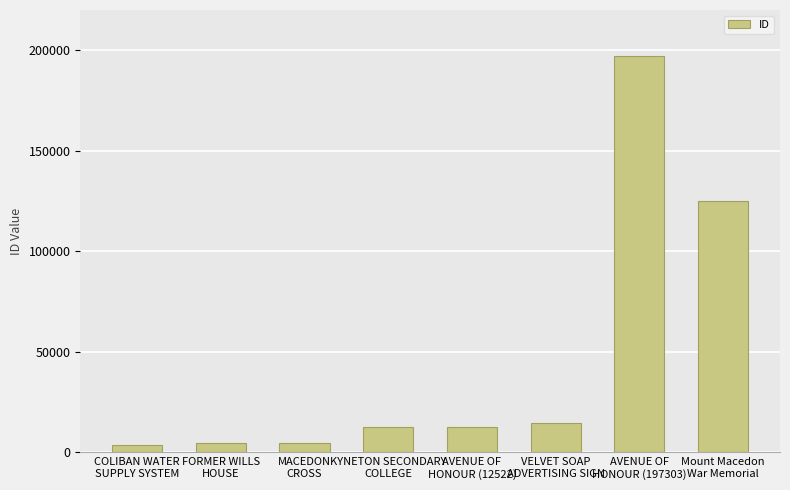

What is the maximum value shown in the chart?

197303